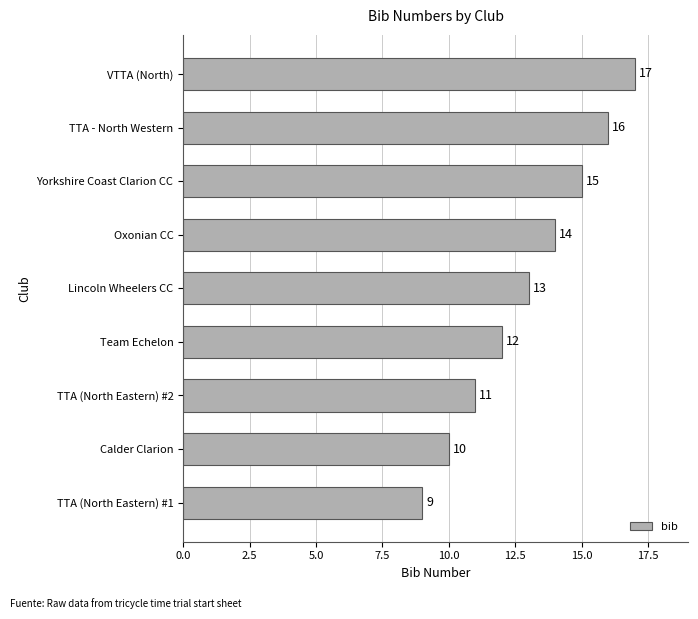

How many bars are there in total?

9